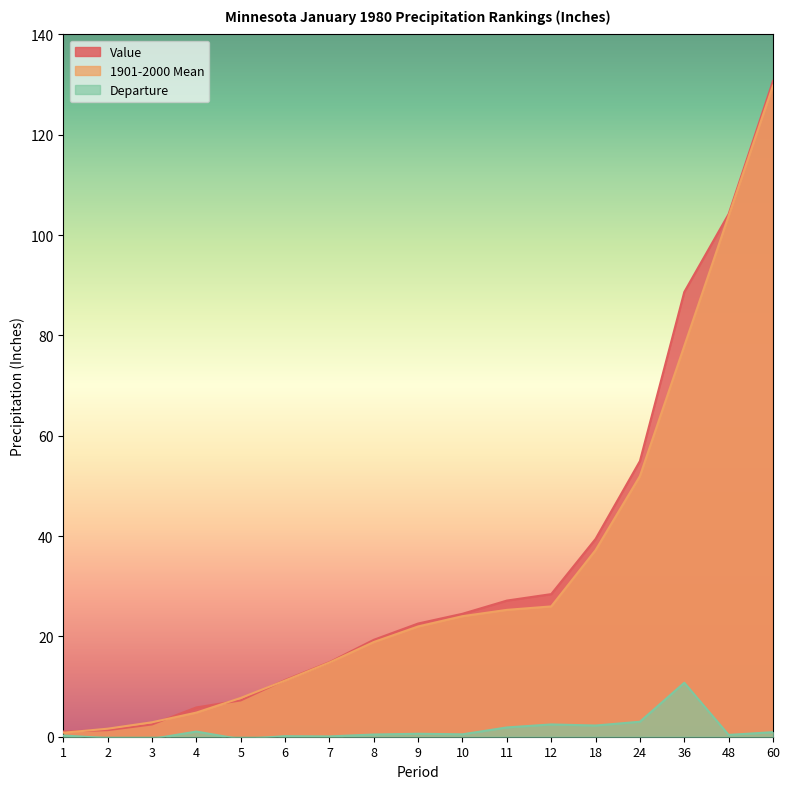

True or false: Departure has more than 0 interior local peaks.

True